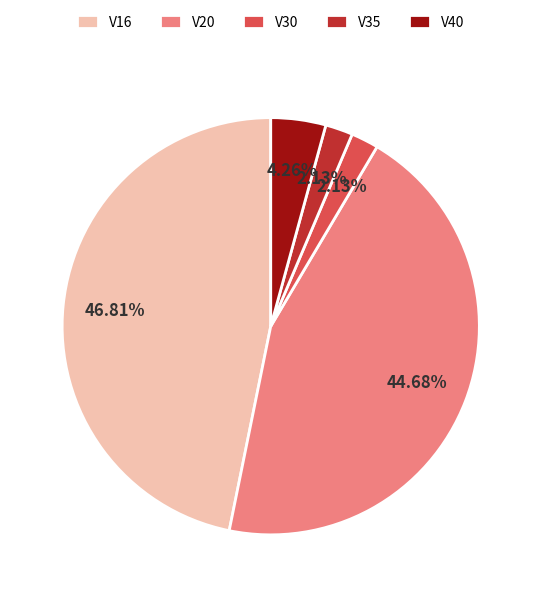

What percentage is NOT represented by V20?

55.3%